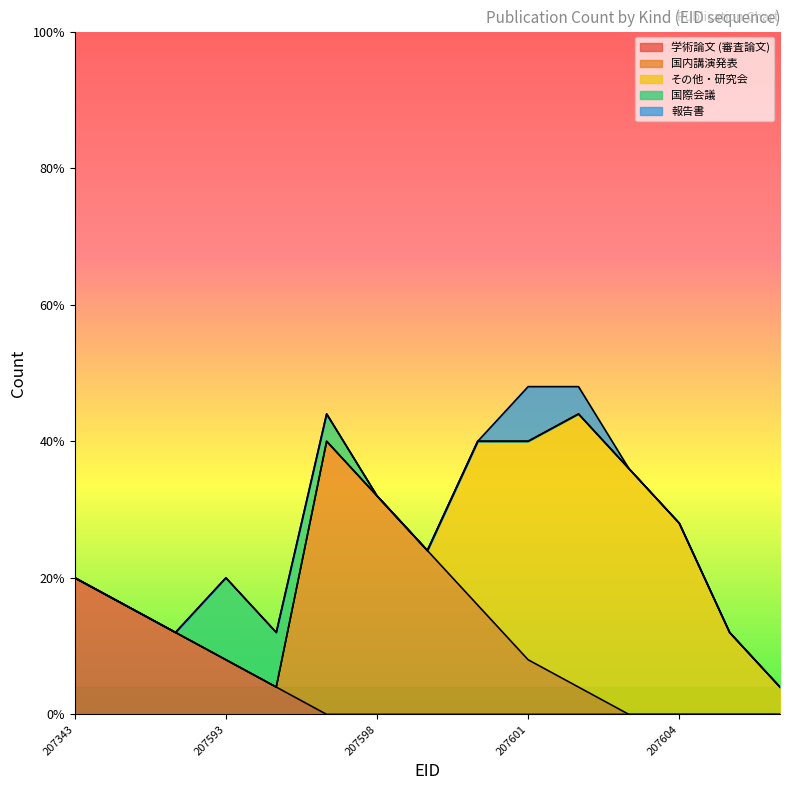

How many distinct data groups are displayed?

5